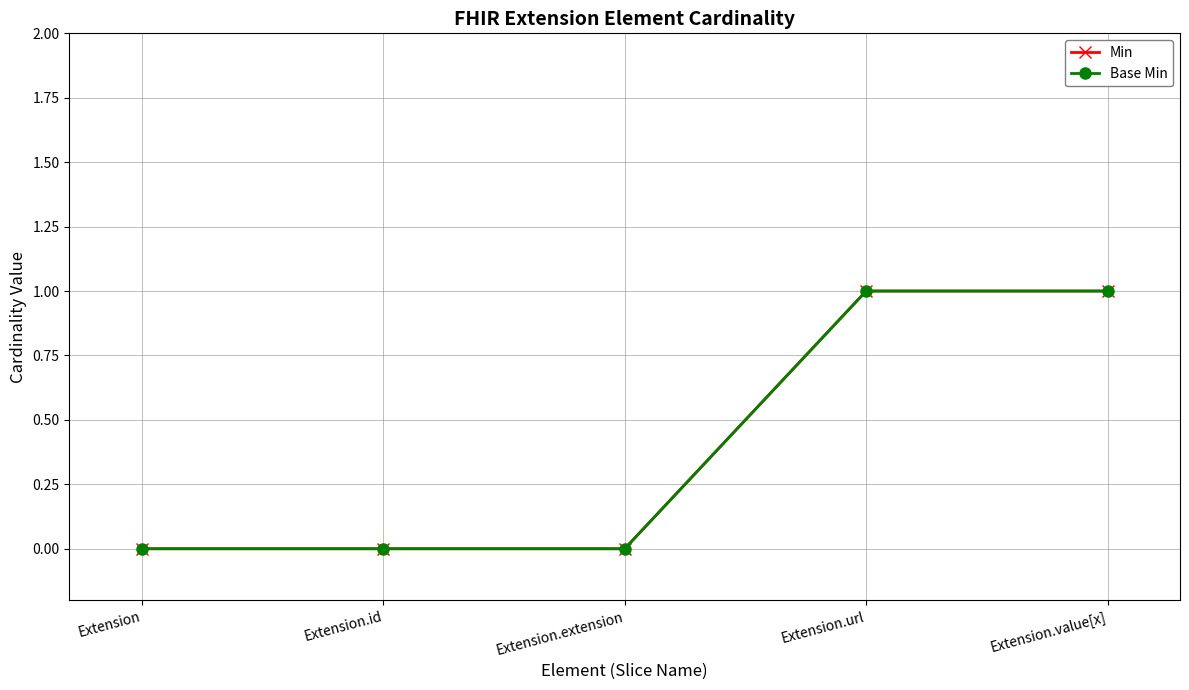

True or false: Base Min has more than 1 points higher than both neighbors.

False